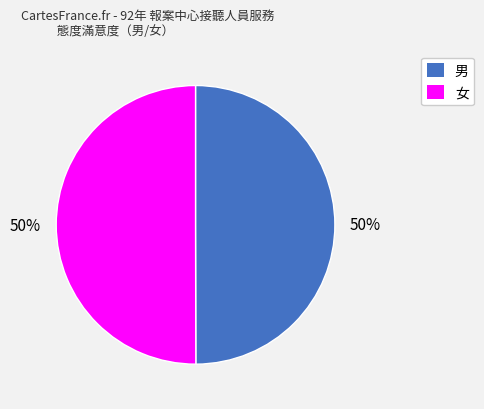

What percentage is the 男 slice, to the nearest percent?

50%